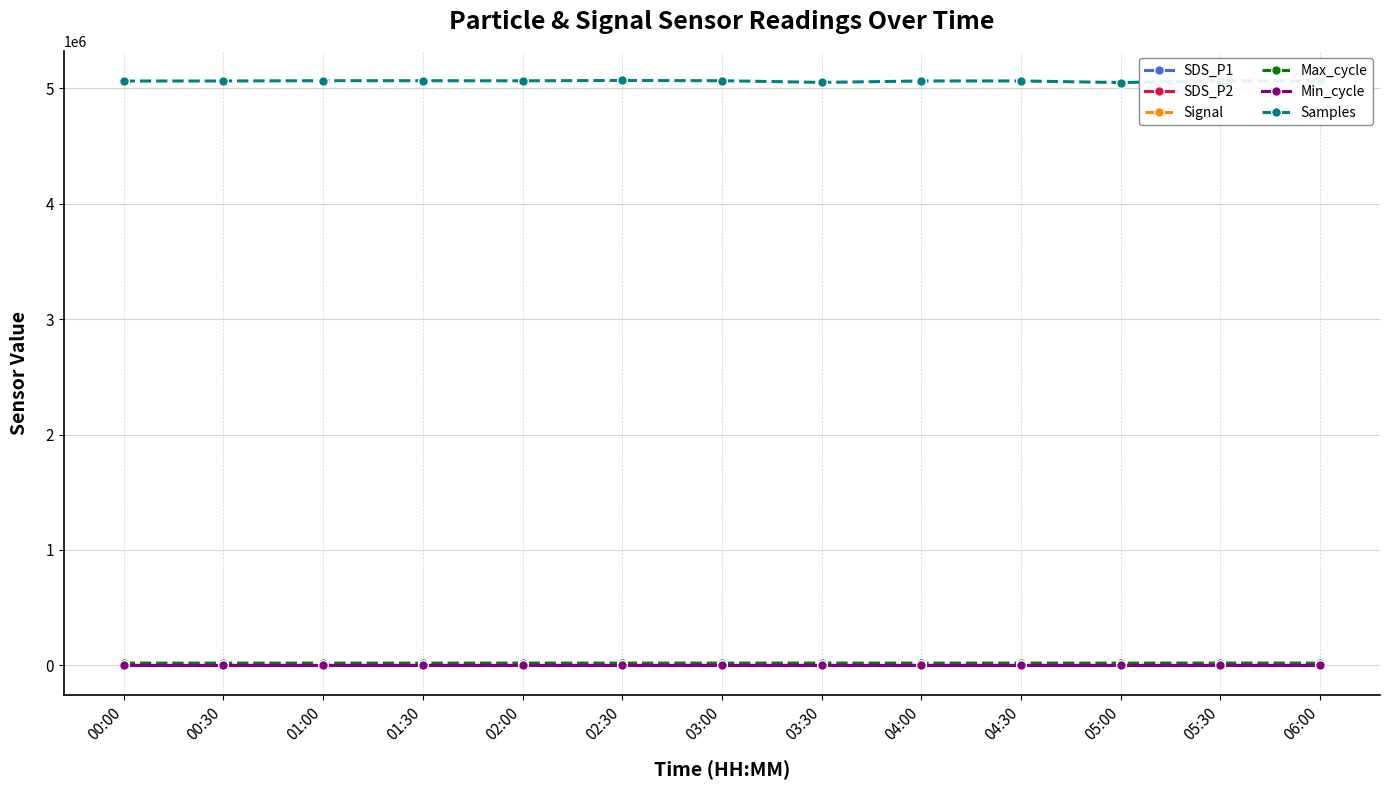

The Samples series shows 2435021.7 at 04:00. True or false?

False